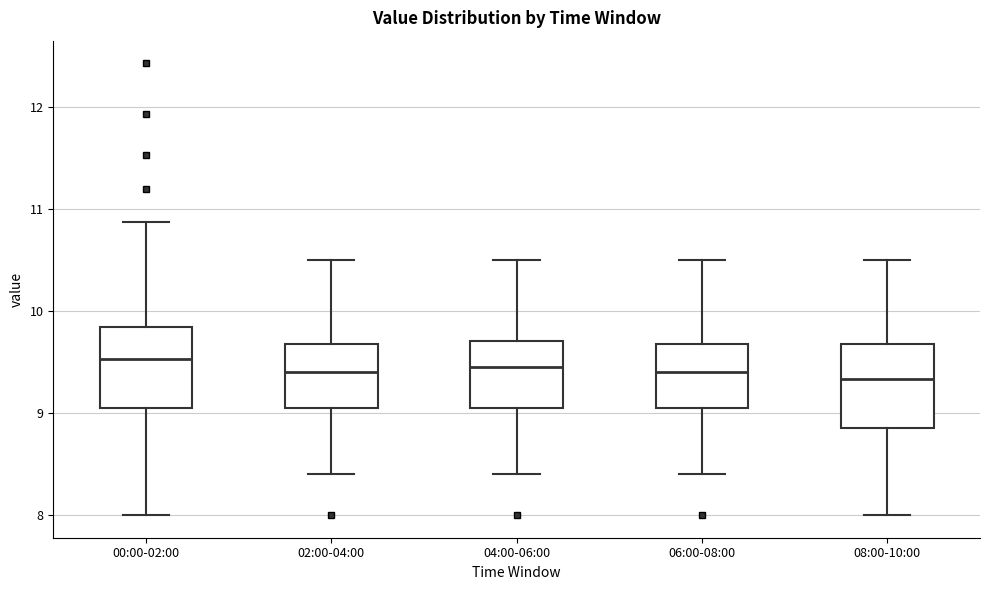

Reading left to right, transcribe this box plot: for each box, give where its median line is, the range the box spans, and where its two whiskers end, as read against the y-axis. The values are not printed on the chart, so give them approximately, as read against the axis.

00:00-02:00: median 9.5, box 9.1 to 9.8, whiskers 8.0 to 10.9
02:00-04:00: median 9.4, box 9.1 to 9.7, whiskers 8.4 to 10.5
04:00-06:00: median 9.5, box 9.1 to 9.7, whiskers 8.4 to 10.5
06:00-08:00: median 9.4, box 9.1 to 9.7, whiskers 8.4 to 10.5
08:00-10:00: median 9.3, box 8.9 to 9.7, whiskers 8.0 to 10.5